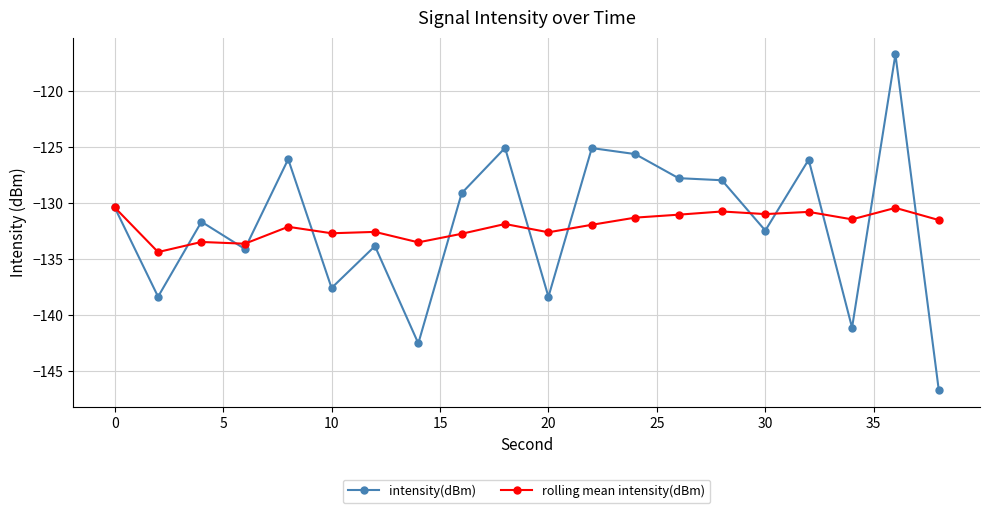

Which series has the largest range (max minus min)?

intensity(dBm)